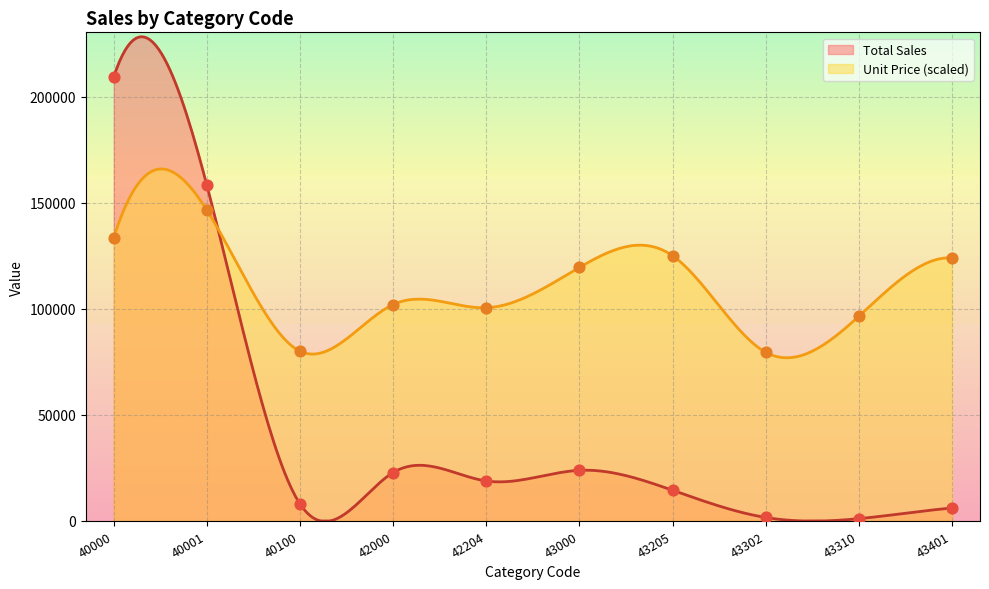

Which series has the widest spread of Y values?

Total Sales